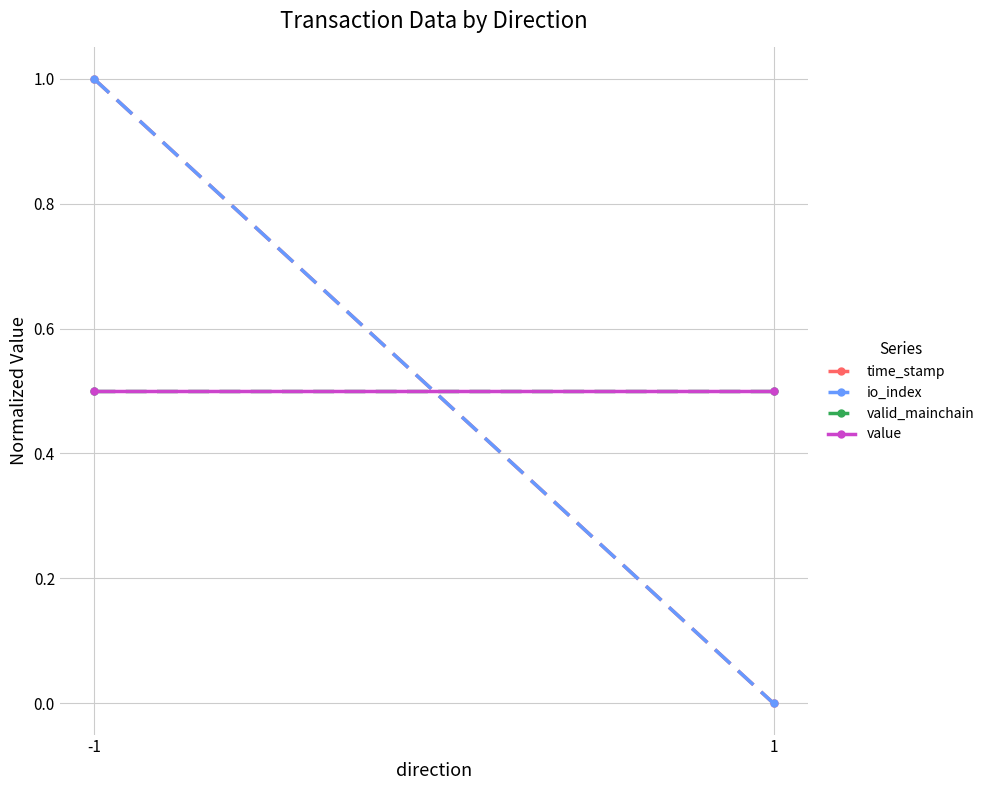

Count the number of categories in the chart.

2